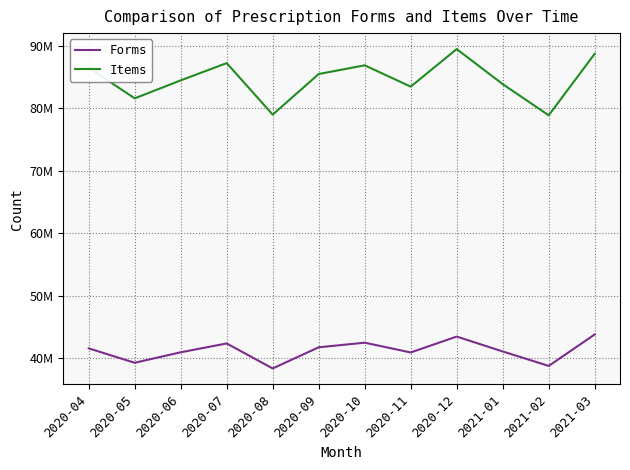

Read the Forms value at 2021-01.

41102738